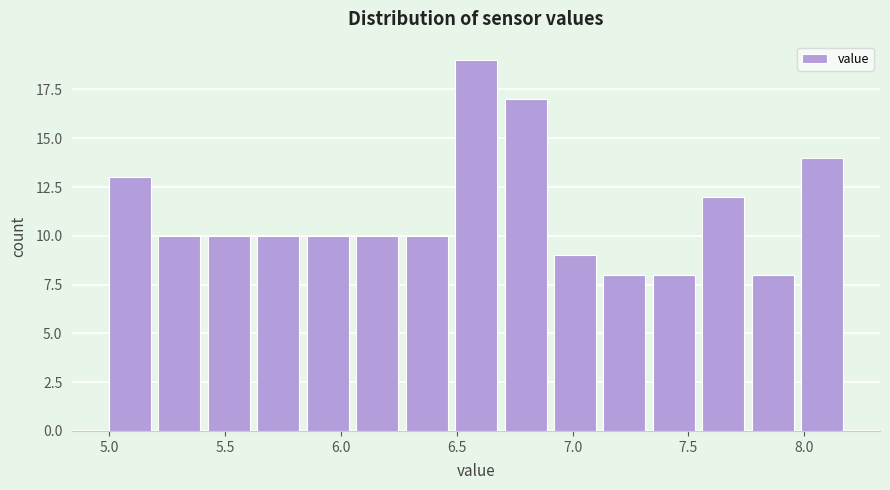

How tall is the bar that spans 6.30 to 6.50 on the x-axis? Neither the bar edges nor the heights are printed on the chart, so give them approximately, as read against the axes.

10